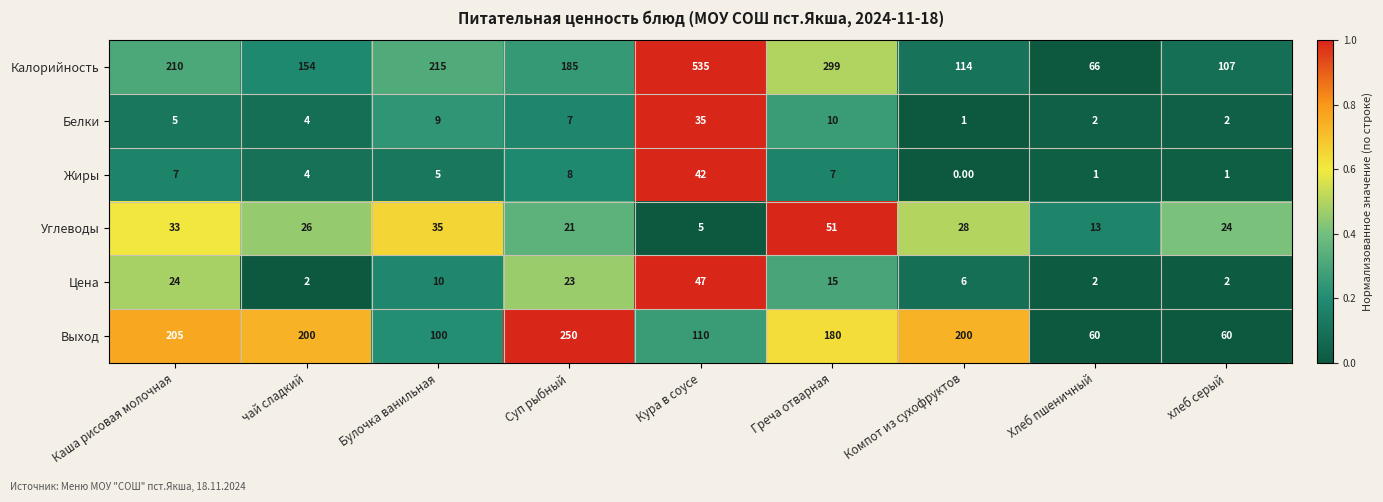

Rank the series at Каша рисовая молочная from lowest to highest value.

Белки, Жиры, Цена, Углеводы, Выход, Калорийность